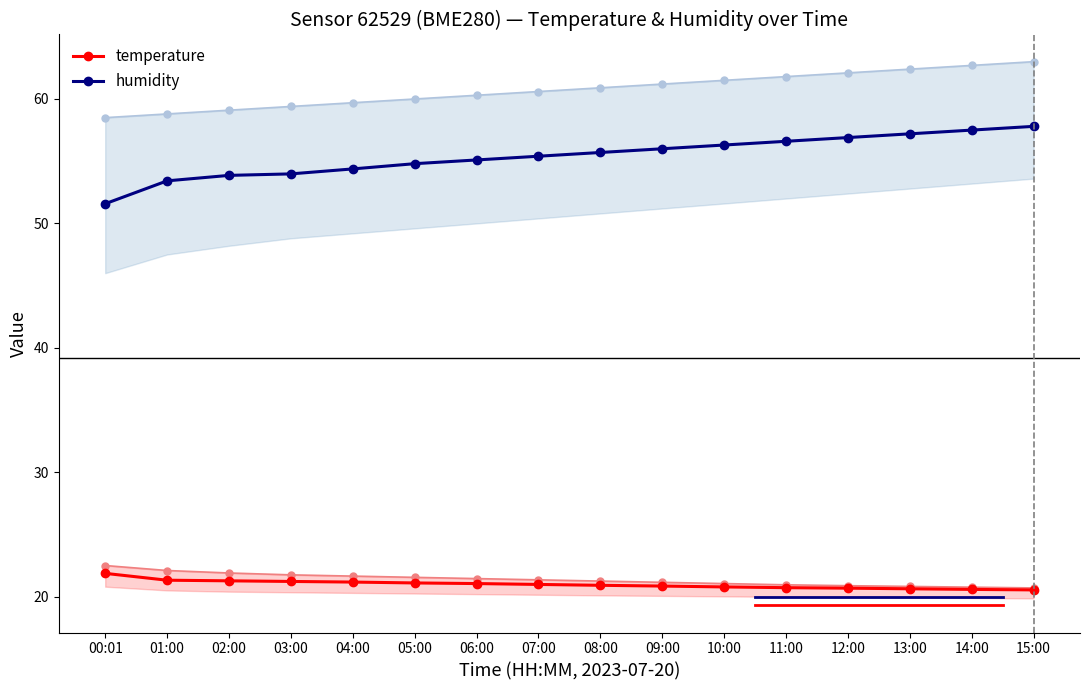

The temperature series shows 33.5 at 09:00. True or false?

False